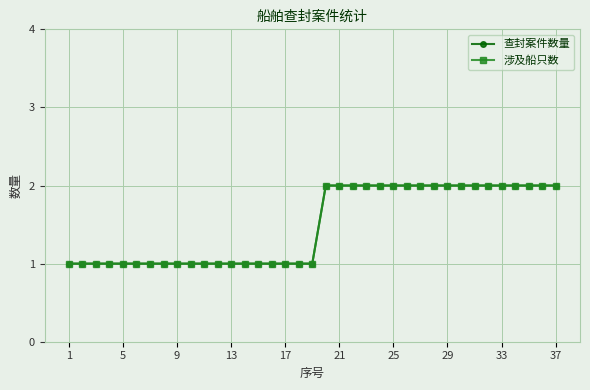

Does the chart display data point markers on the line(s)?

Yes